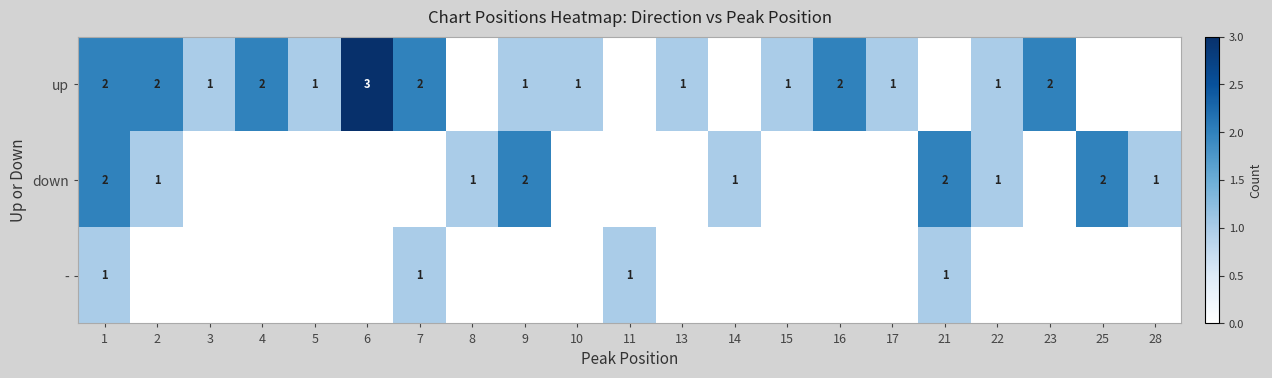

Between 23 and 4, which is larger?

23